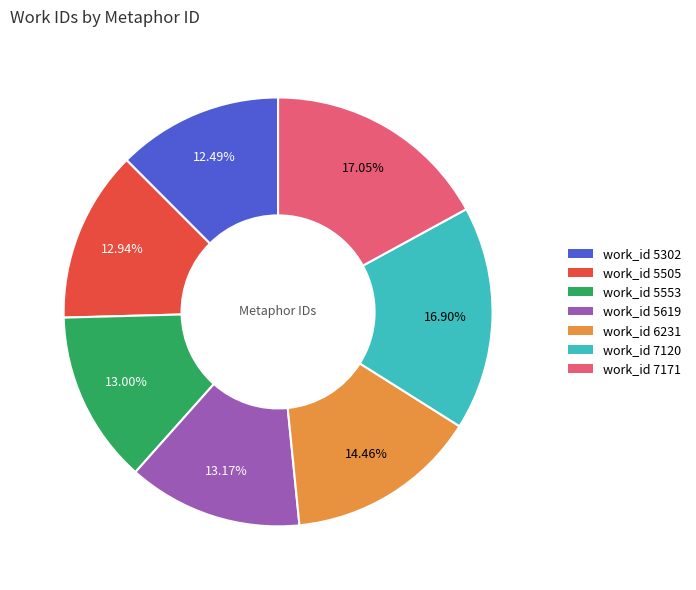

Is there any slice that represents more than half of the pie?

No